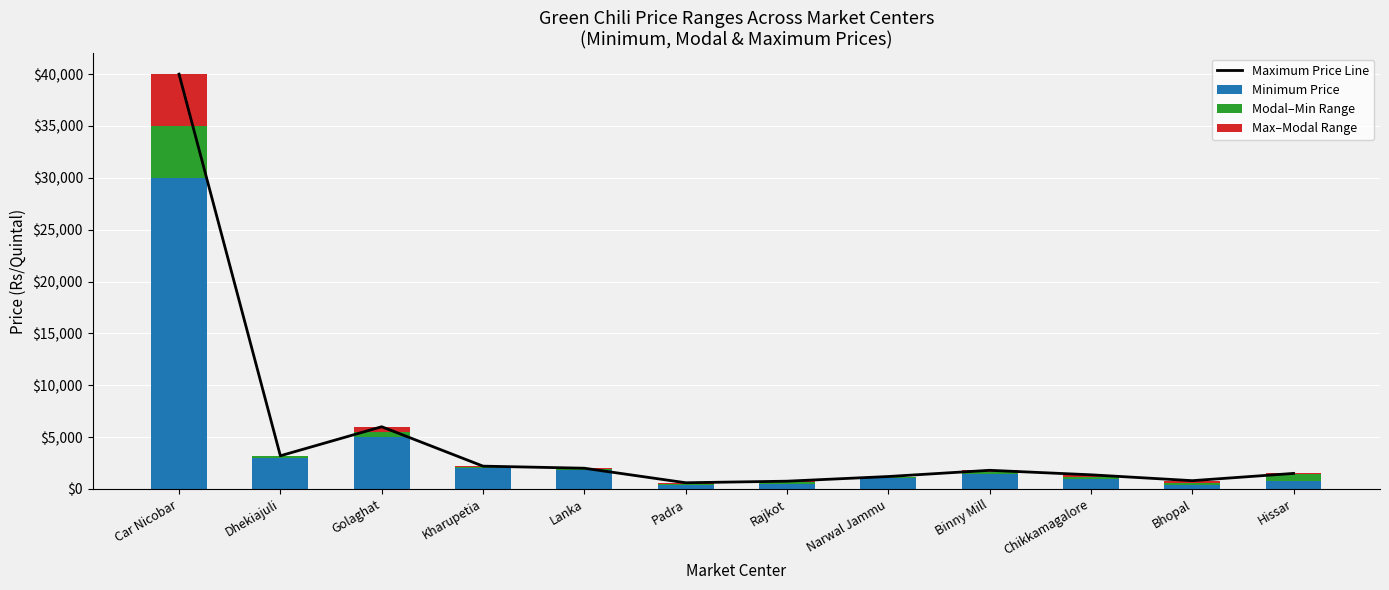

Rank the series by their maximum value, from highest to lowest.

Maximum Price Line, Minimum Price, Modal–Min Range, Max–Modal Range